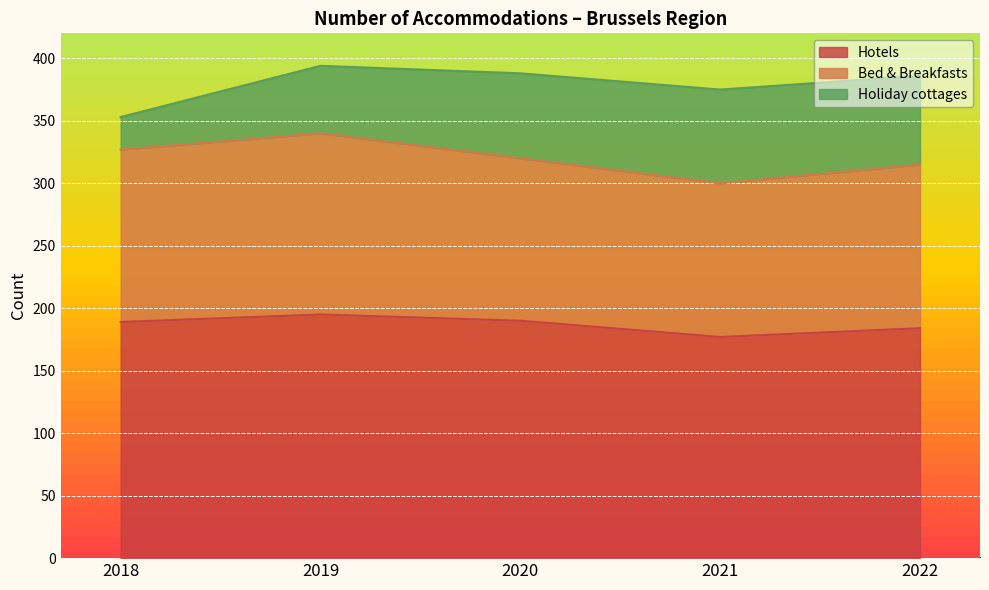

Which has a higher value, 2019 or 2021?

2019